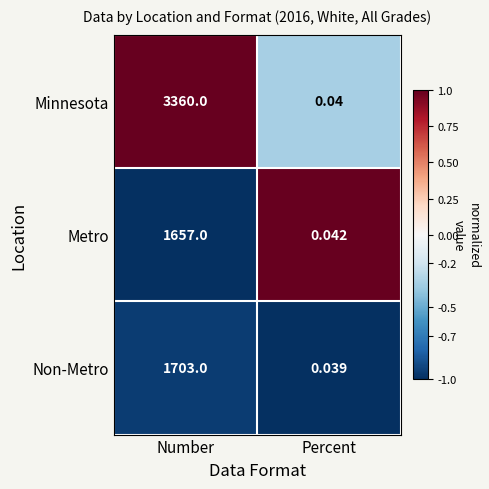

Is the value of Minnesota at Percent greater than the value of Non-Metro at Percent?

Yes